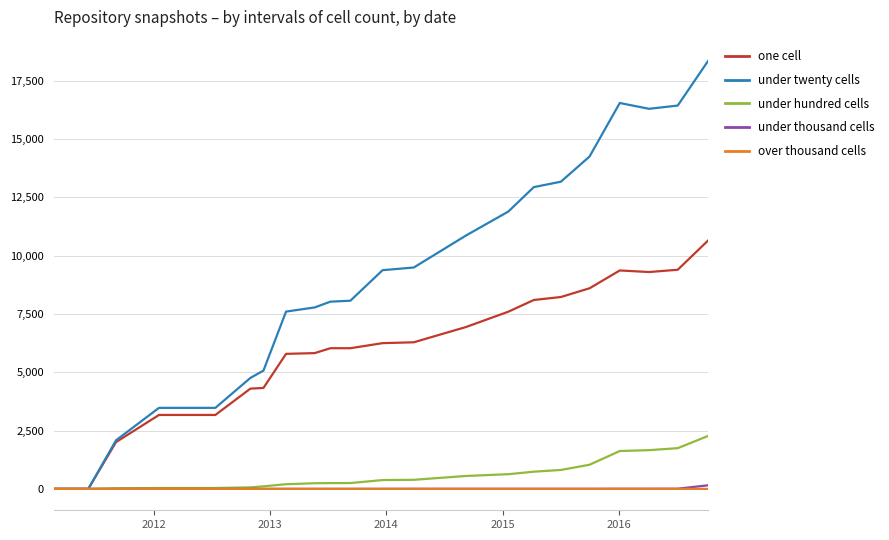

What is the difference between the maximum and minimum values in the one cell series?

10647